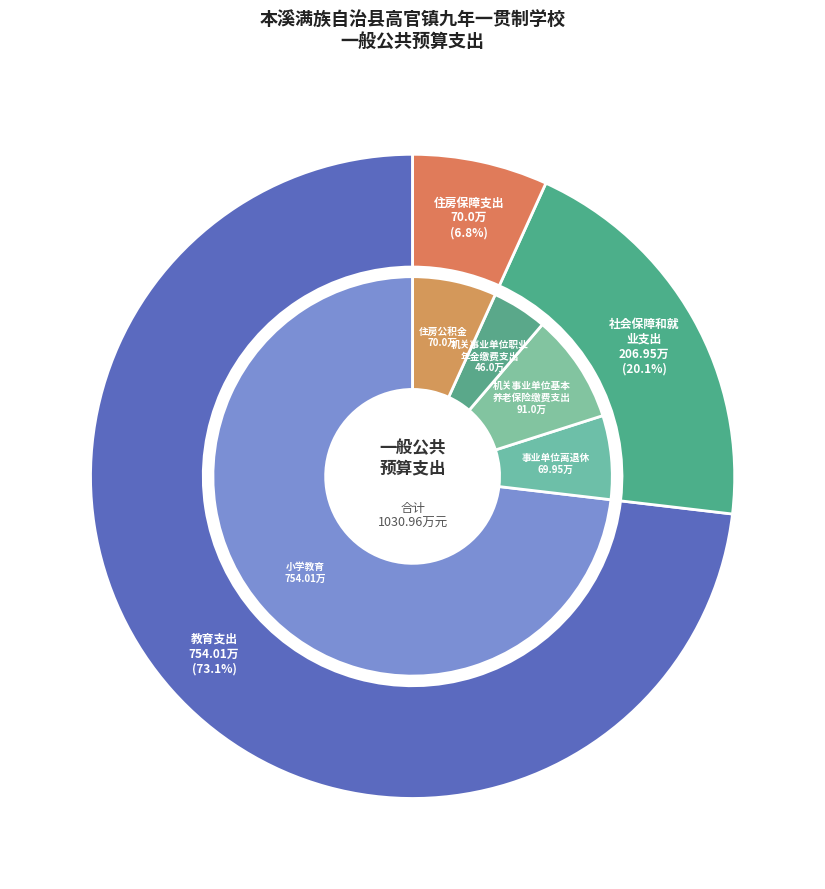

What is the change in value from 教育支出 to 住房保障支出?

-684.0